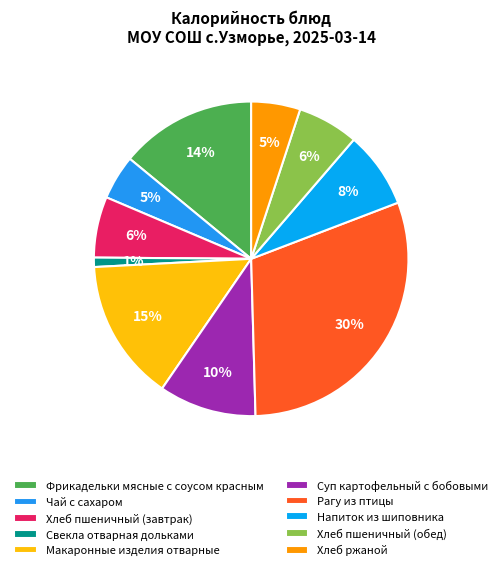

Rank the categories by value from lowest to highest.

Свекла отварная дольками, Чай с сахаром, Хлеб ржаной, Хлеб пшеничный (завтрак), Хлеб пшеничный (обед), Напиток из шиповника, Суп картофельный с бобовыми, Фрикадельки мясные с соусом красным, Макаронные изделия отварные, Рагу из птицы